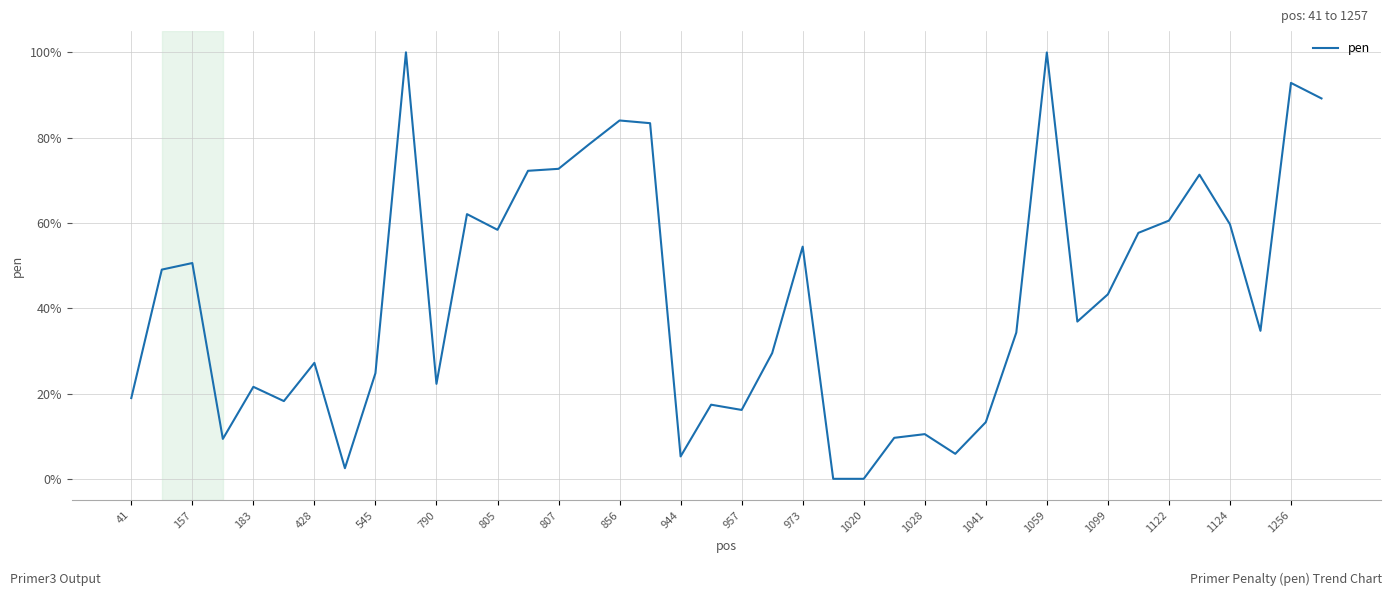

What is the difference between the maximum and minimum values?

100.0